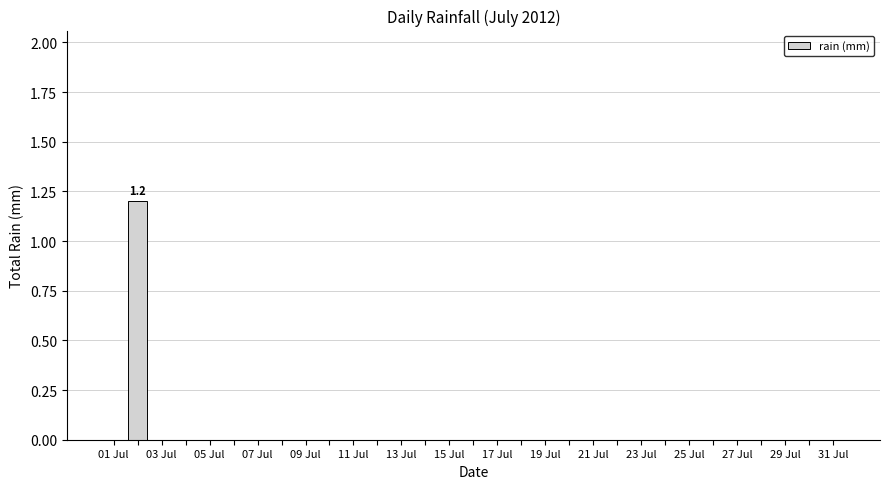

Are the bars horizontal?

No